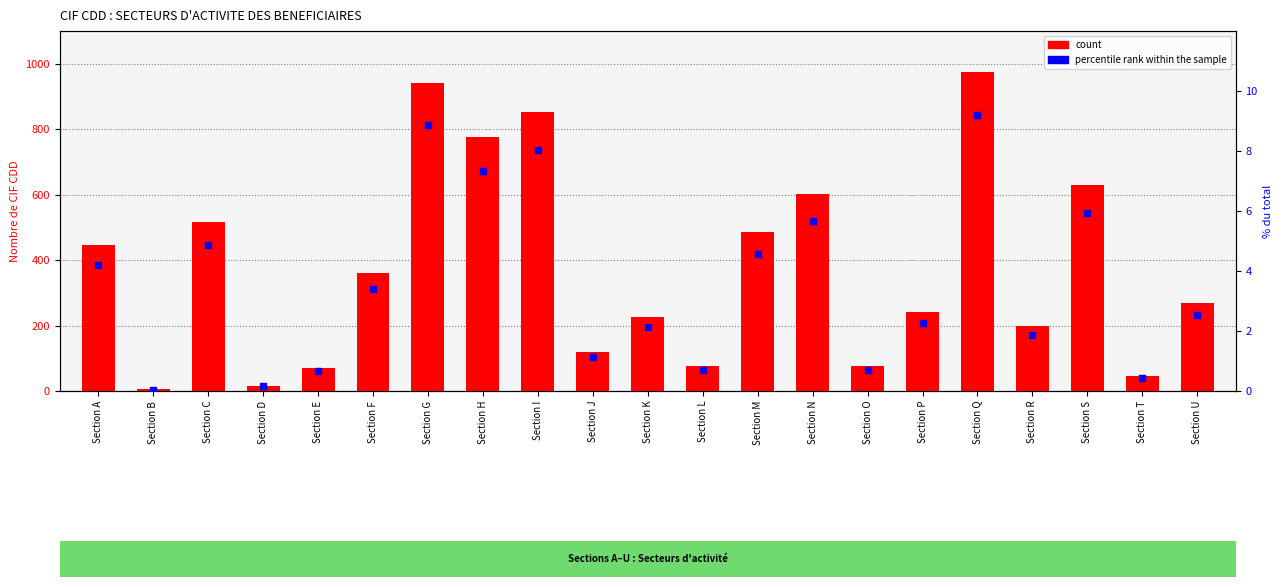

At which category is the sum across all series the highest?

Section Q